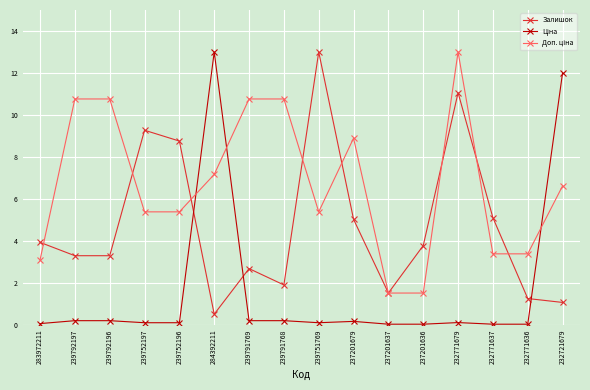

True or false: Залишок has a value of 6.0 at 283972211.

False